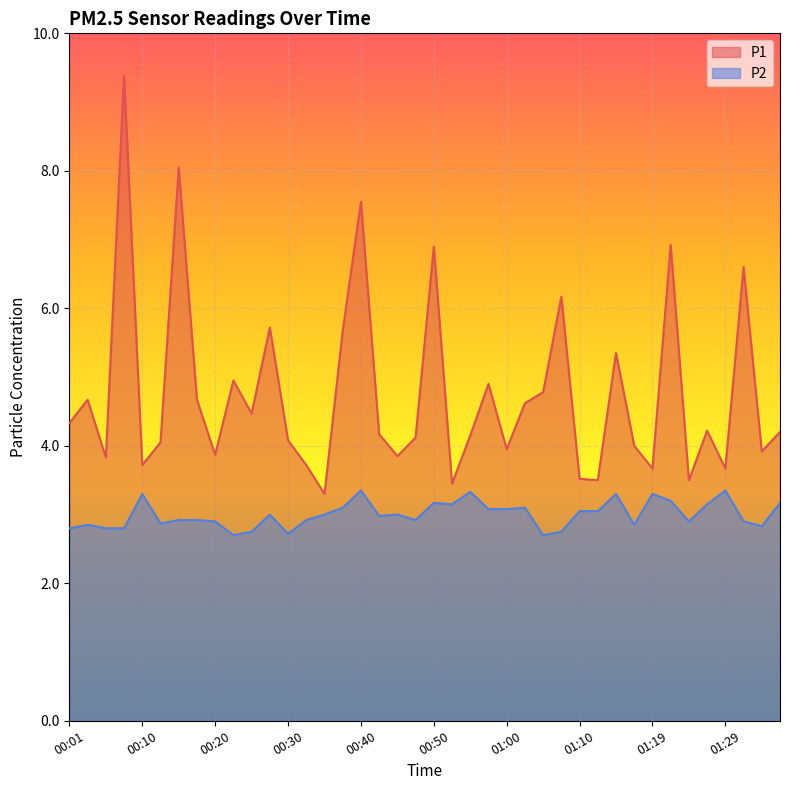

What is the difference between the maximum and minimum values in the P1 series?

6.1